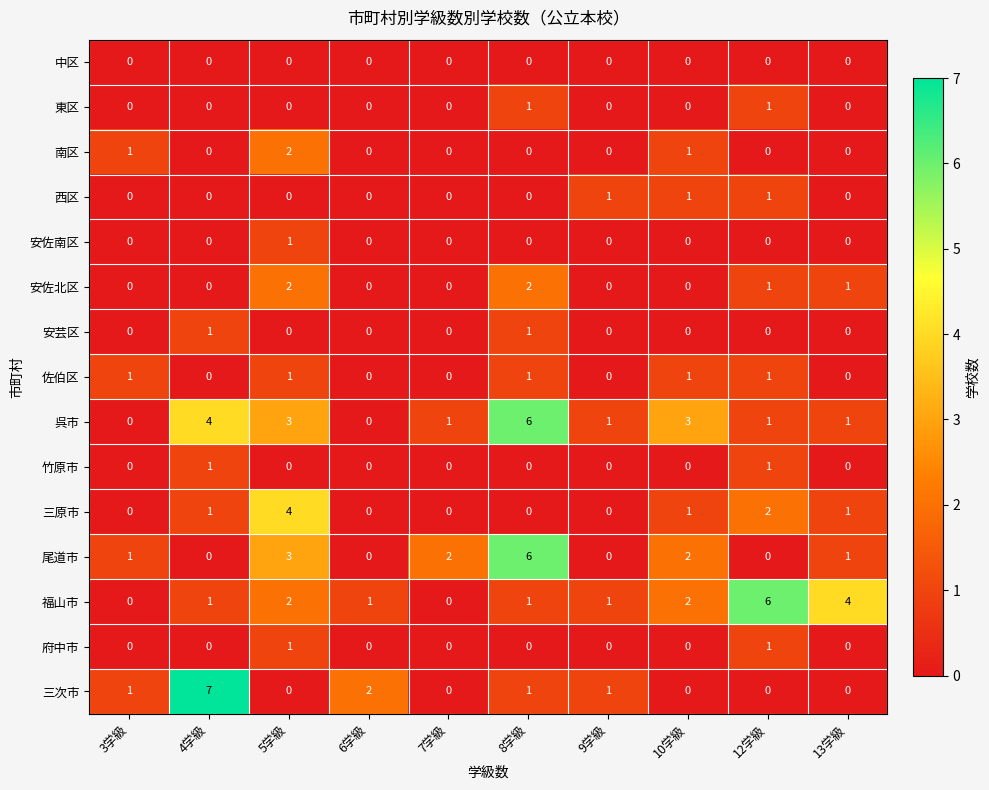

True or false: 佐伯区 has a value of -1 at 7学級.

False